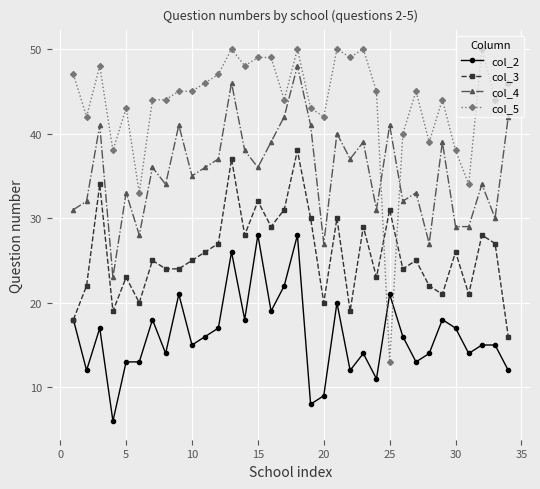

Rank the series by their average value, from lowest to highest.

col_2, col_3, col_4, col_5